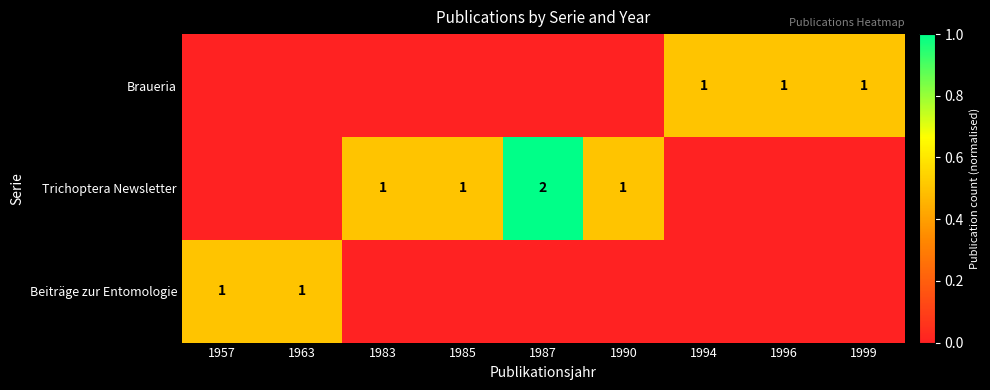

What is the maximum value for Trichoptera Newsletter?

1.0